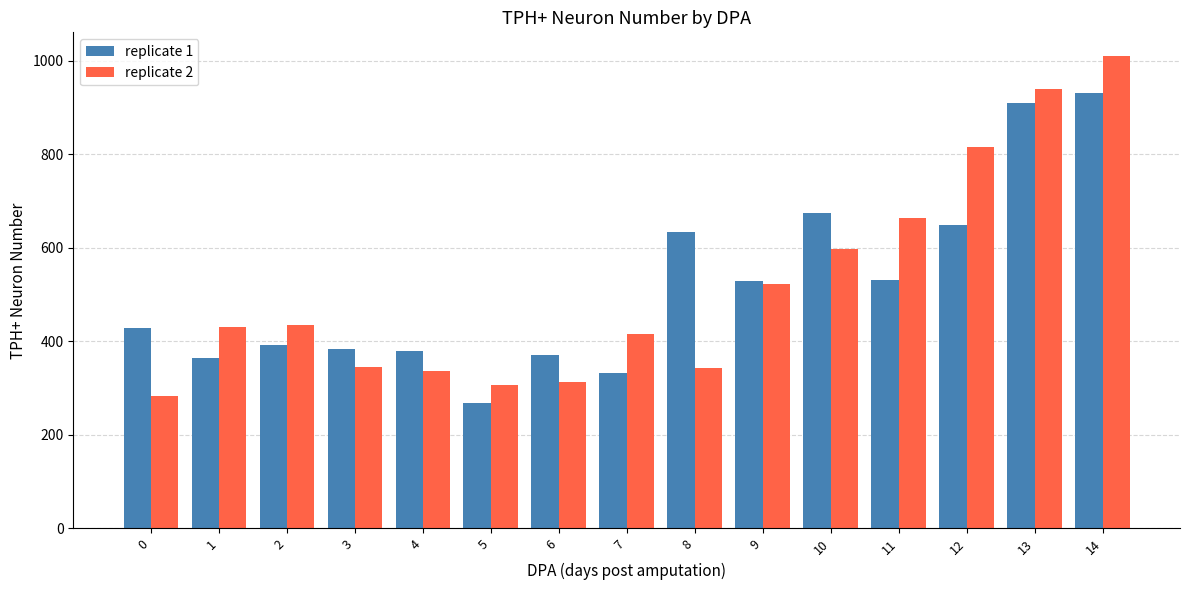

What is the spread (max minus min) of values at 7?

84